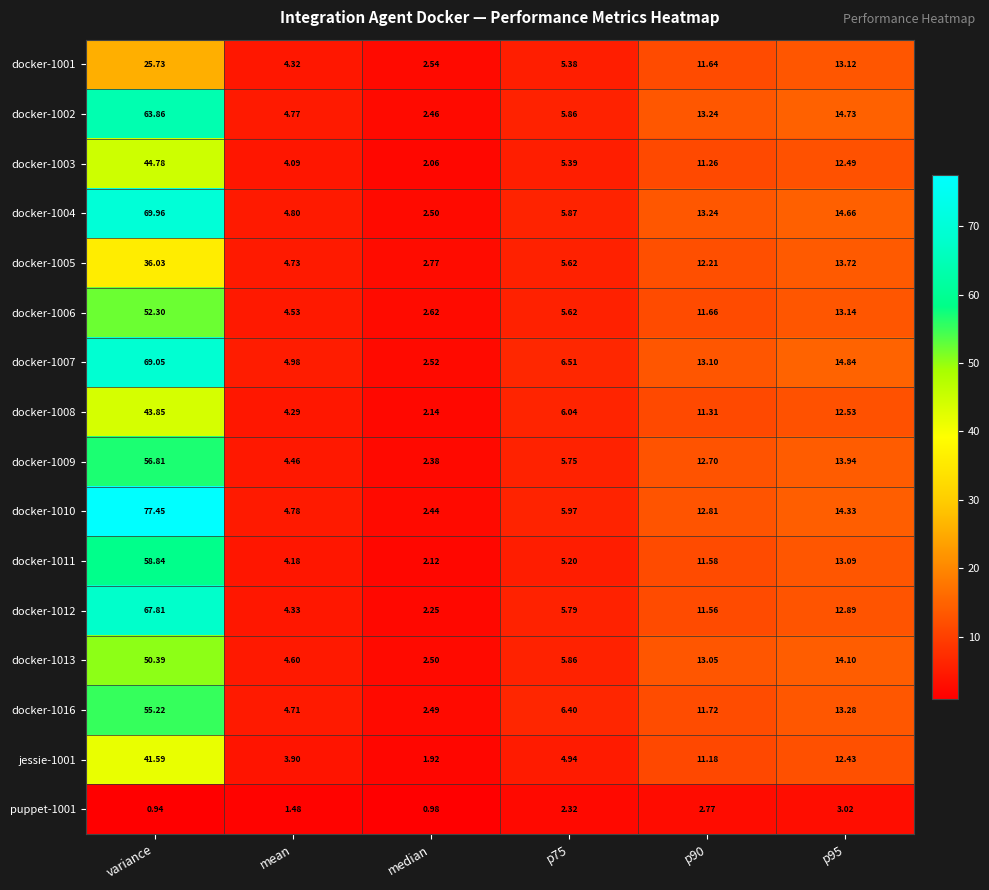

Which series has the largest range (max minus min)?

docker-1010